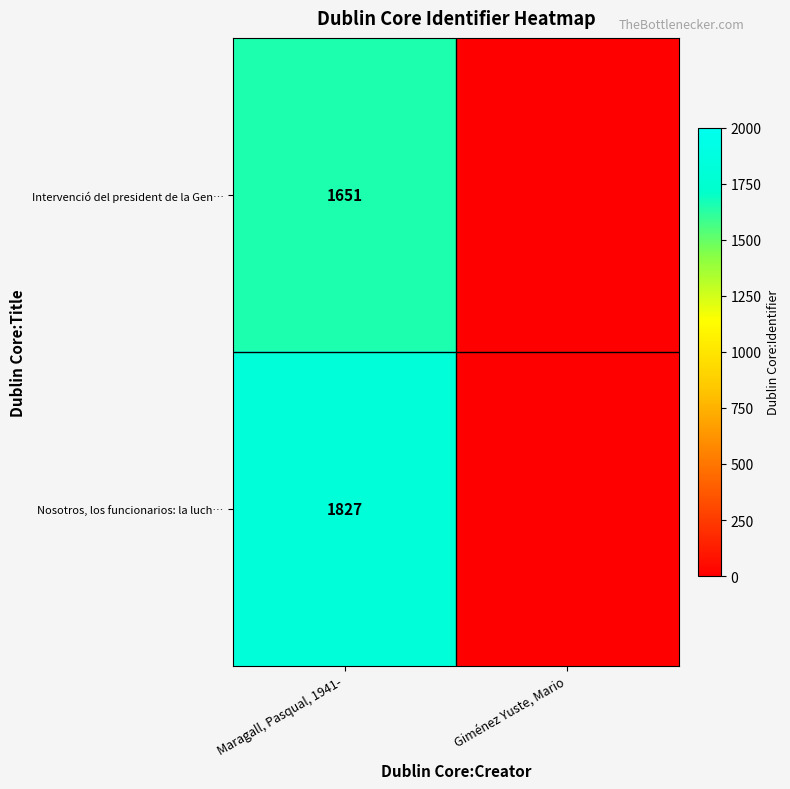

Between Giménez Yuste, Mario and Maragall, Pasqual, 1941-, which is larger?

Maragall, Pasqual, 1941-